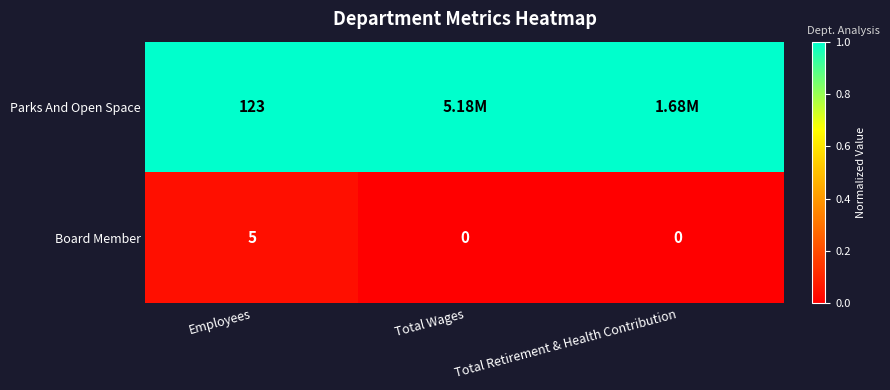

What is the total value across all series at Employees?

128